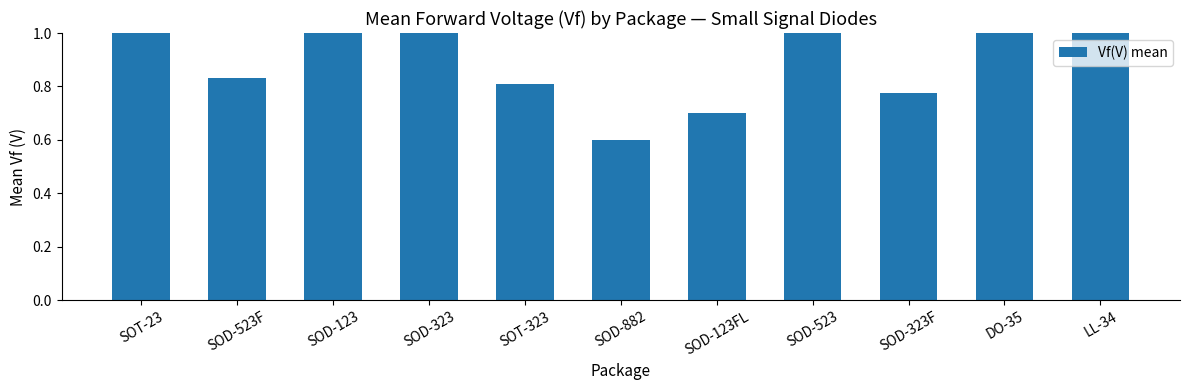

The value at SOD-123 is 1.1. True or false?

True